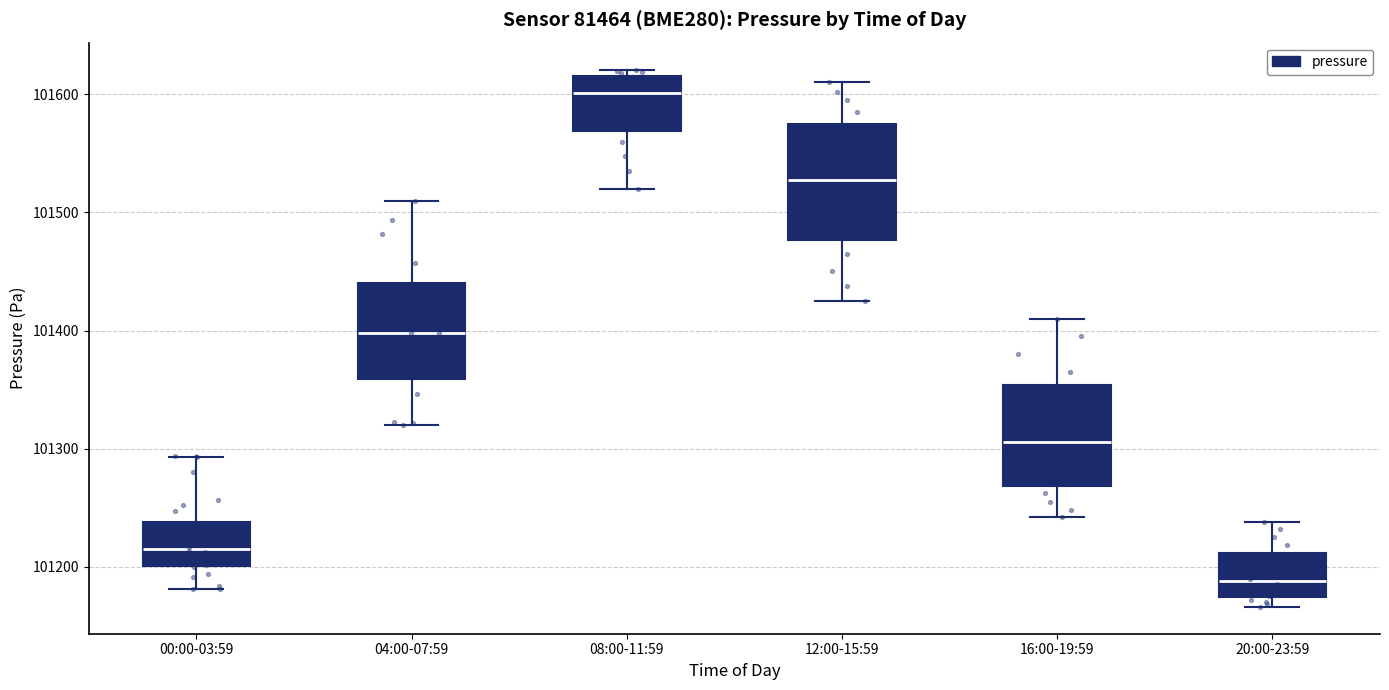

Which box is the tallest, from its lower edge to its upper edge?

12:00-15:59